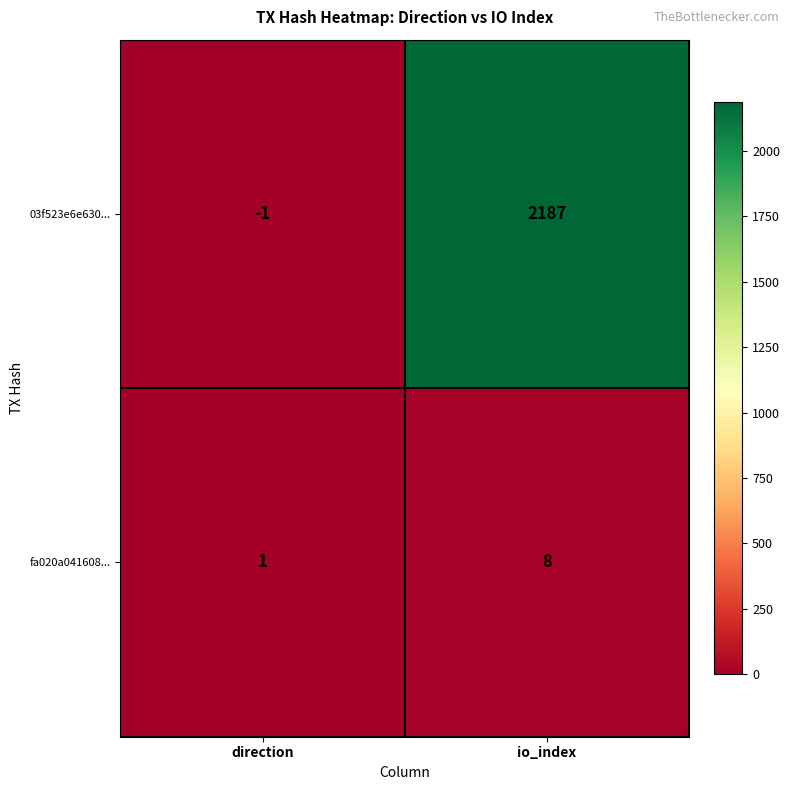

Reading right to left, list all the values displayed in this chart.

03f523e6e630...: 2187	-1
fa020a041608...: 8	1